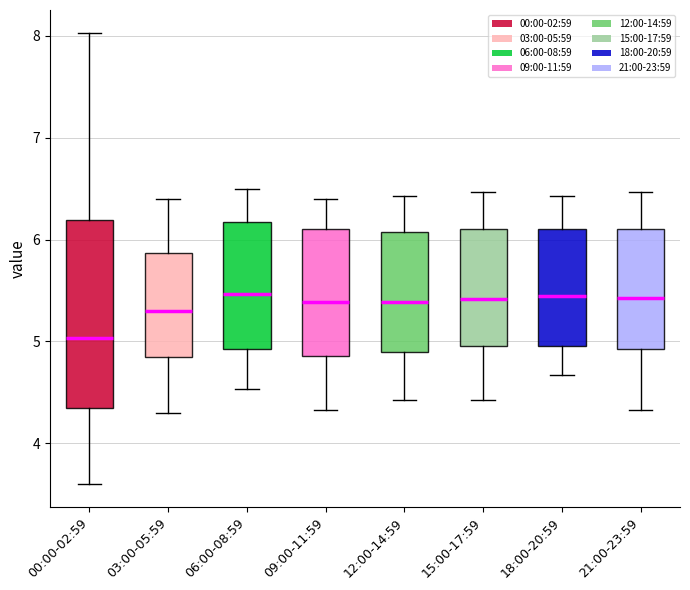

Reading left to right, transcribe this box plot: for each box, give where its median line is, the range the box spans, and where its two whiskers end, as read against the y-axis. The values are not printed on the chart, so give them approximately, as read against the axis.

00:00-02:59: median 5.0, box 4.4 to 6.2, whiskers 3.6 to 8.0
03:00-05:59: median 5.3, box 4.9 to 5.9, whiskers 4.3 to 6.4
06:00-08:59: median 5.5, box 4.9 to 6.2, whiskers 4.5 to 6.5
09:00-11:59: median 5.4, box 4.9 to 6.1, whiskers 4.3 to 6.4
12:00-14:59: median 5.4, box 4.9 to 6.1, whiskers 4.4 to 6.4
15:00-17:59: median 5.4, box 5.0 to 6.1, whiskers 4.4 to 6.5
18:00-20:59: median 5.5, box 5.0 to 6.1, whiskers 4.7 to 6.4
21:00-23:59: median 5.4, box 4.9 to 6.1, whiskers 4.3 to 6.5